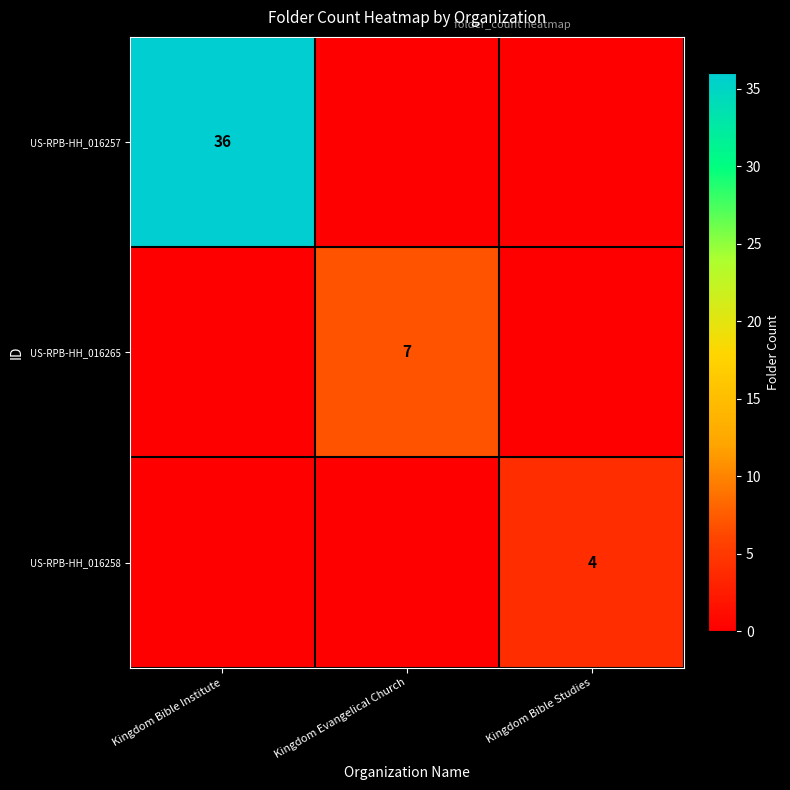

The US-RPB-HH_016265 series shows 7 at Kingdom Evangelical Church. True or false?

True